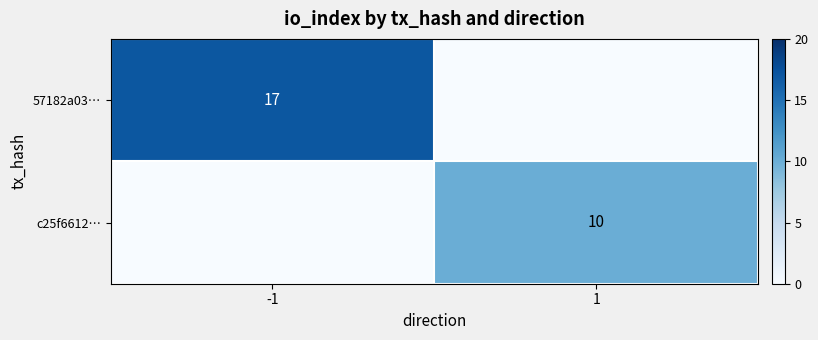

Is the value of c25f6612… at 1 greater than the value of 57182a03… at -1?

No